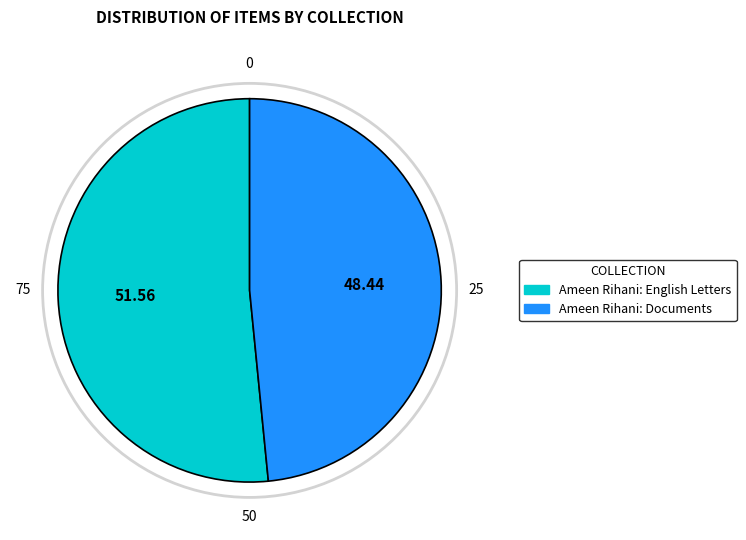

Which slice is the smallest?

Ameen Rihani: Documents